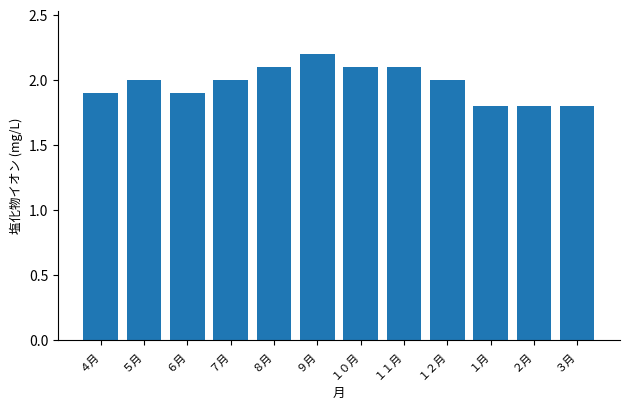

Reading left to right, what are all the values shown in this chart?

４月=1.9	５月=2.0	６月=1.9	７月=2.0	８月=2.1	９月=2.2	１０月=2.1	１１月=2.1	１２月=2.0	１月=1.8	２月=1.8	３月=1.8